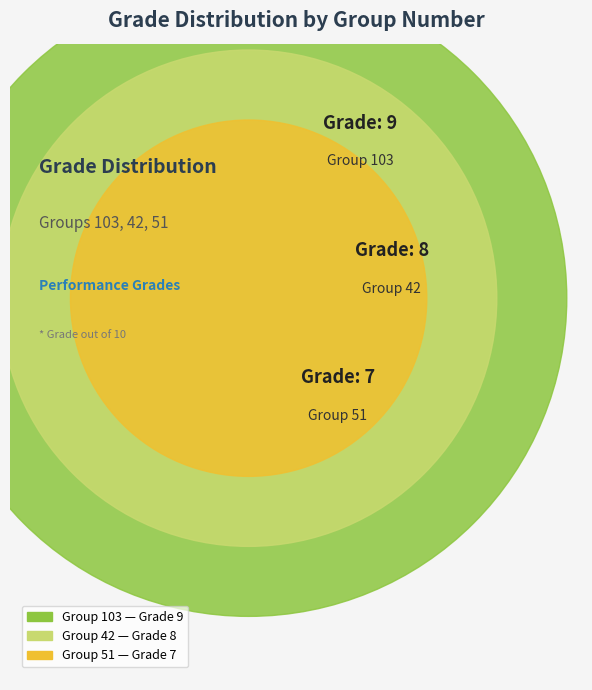

Is there a majority slice in this chart?

No